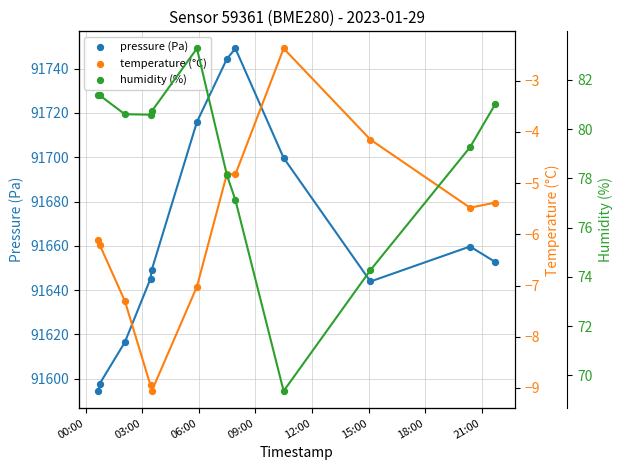

What are all the series names shown in the legend?

pressure (Pa), temperature (°C), humidity (%)